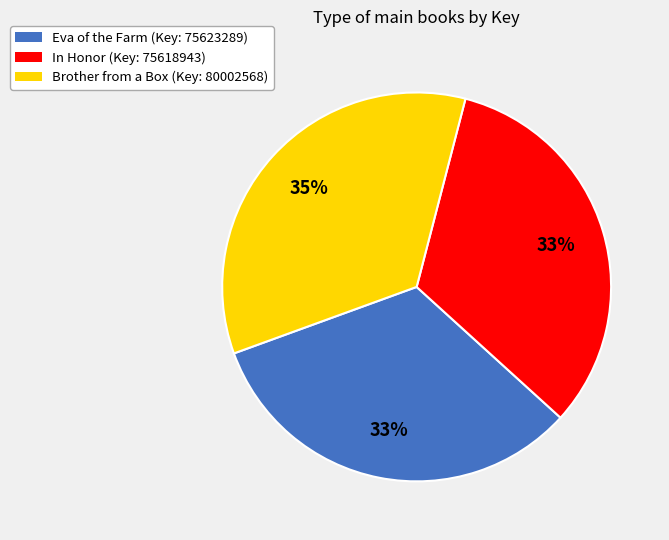

Between Brother from a Box (Key: 80002568) and In Honor (Key: 75618943), which is larger?

Brother from a Box (Key: 80002568)